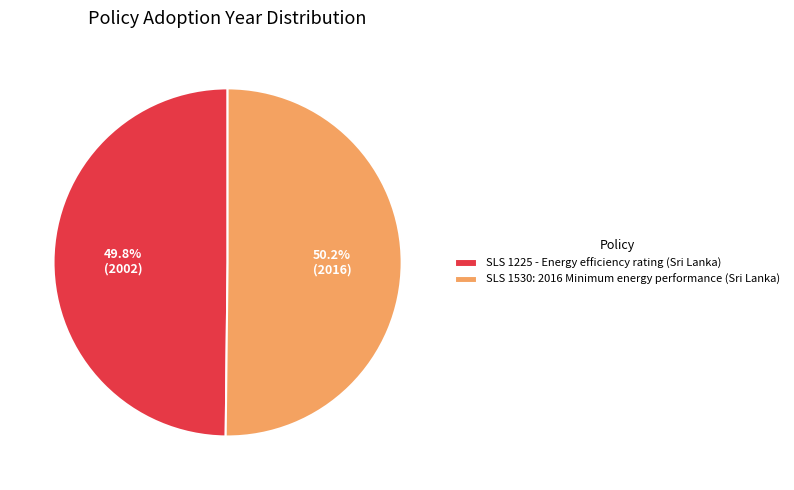

What portion of the pie excludes SLS 1225?

50.2%